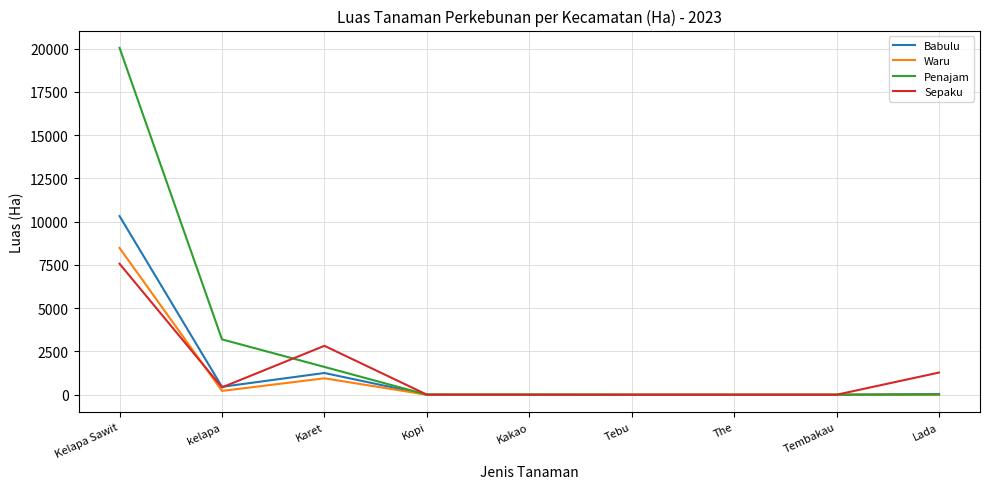

List the series in order of their peak value, highest first.

Penajam, Babulu, Waru, Sepaku